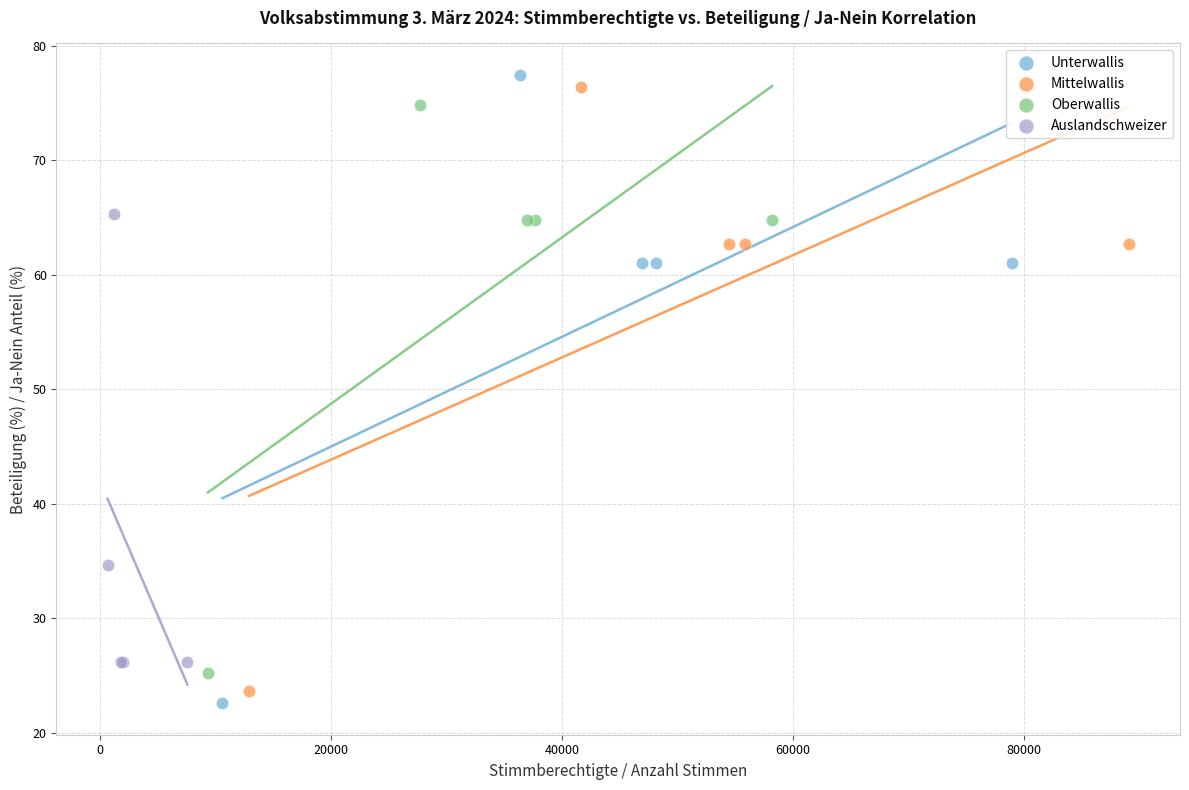

Which series has the widest spread of Y values?

Unterwallis